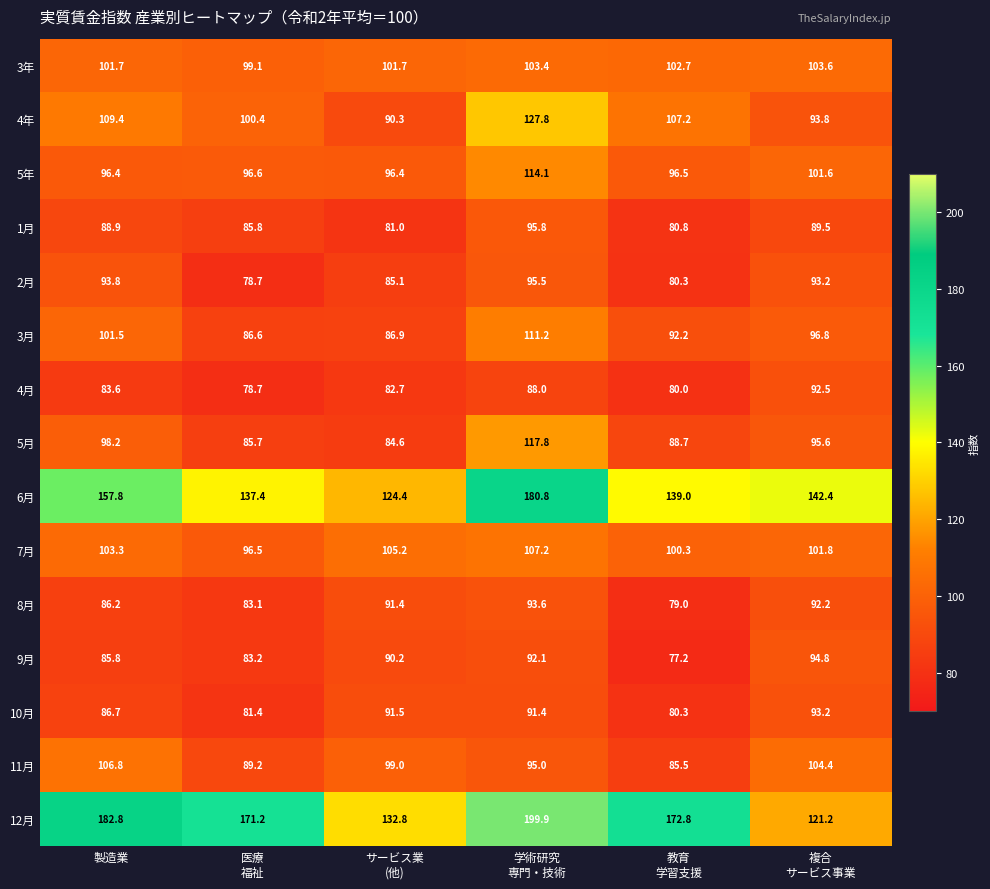

What is the maximum value for 11月?

106.8